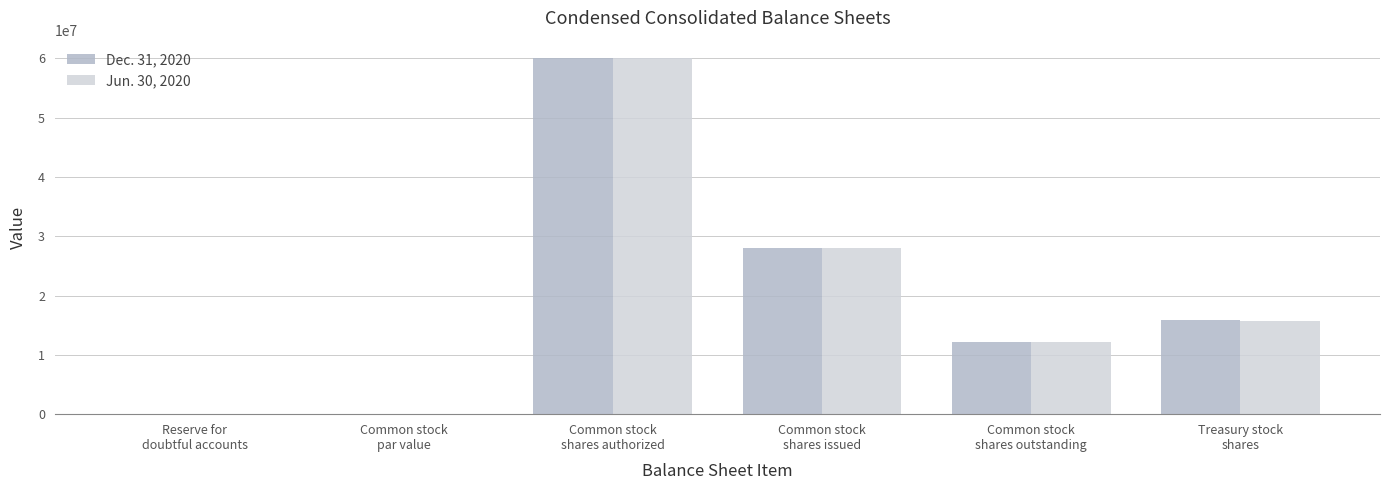

What is the highest value of the Jun. 30, 2020 series?

60000000.0